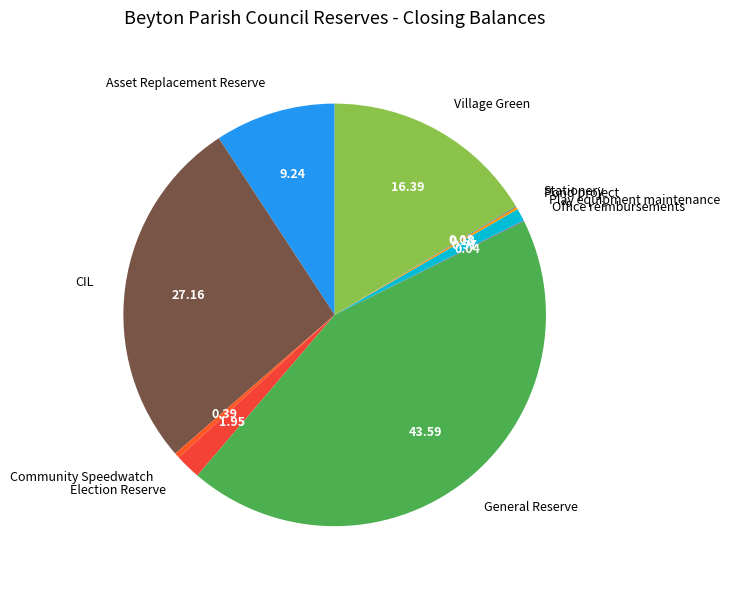

Between Play equipment maintenance and Asset Replacement Reserve, which is larger?

Asset Replacement Reserve